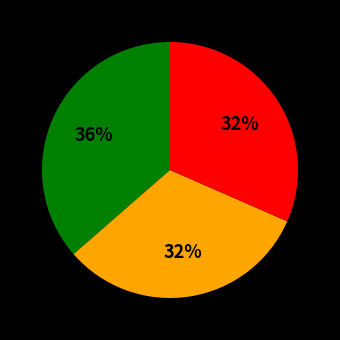

To the nearest percent, what is the average slice percentage?

33%